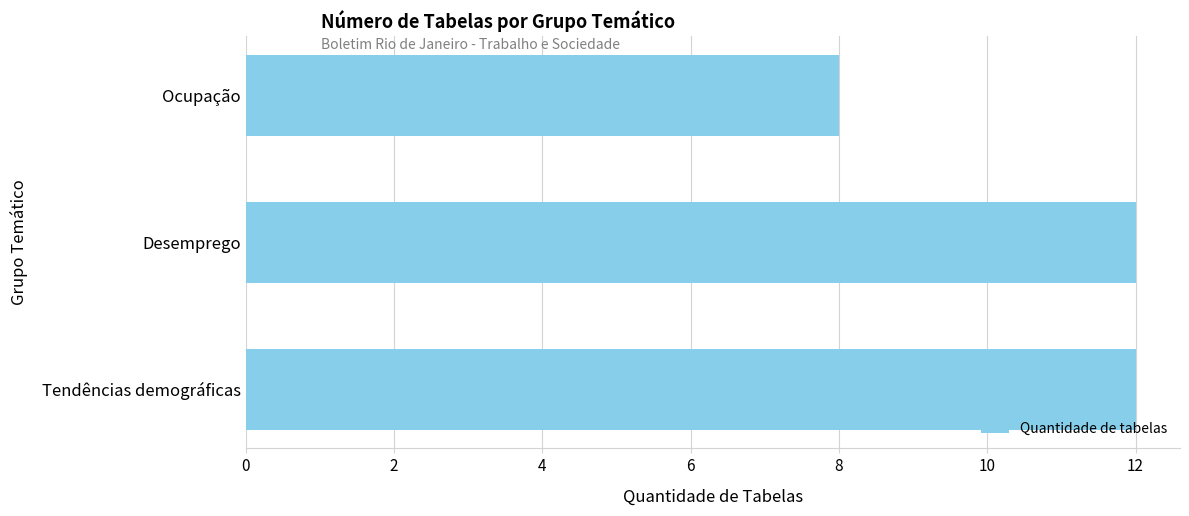

What is the difference between the maximum and minimum values?

4